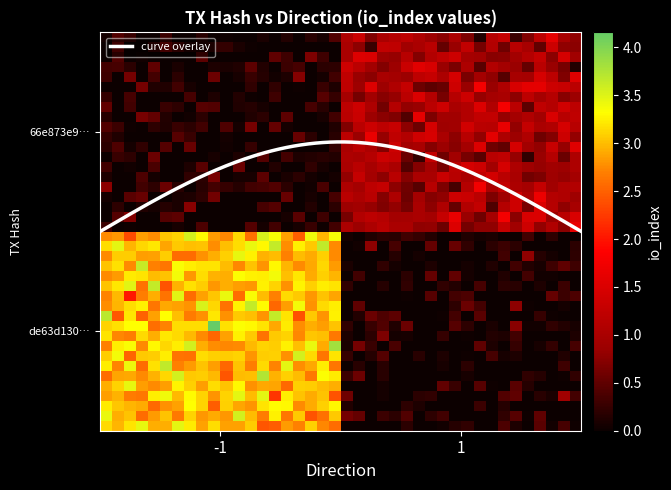

Count the de63d130dcc99a73476a464da9f0f1cbbc273d5 values in the range -1 to 3.

2